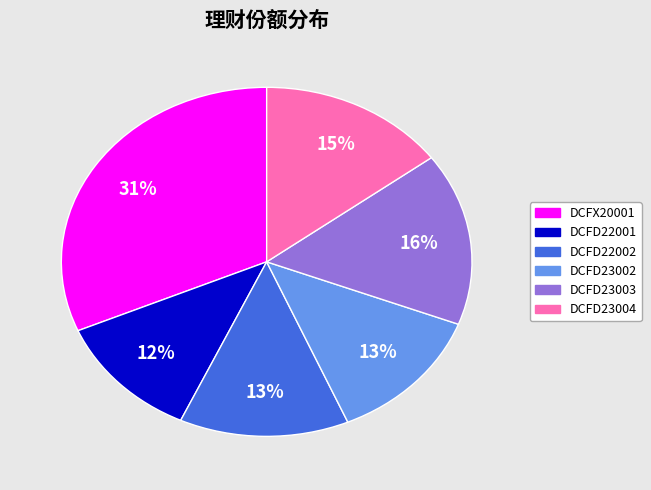

Which slice is the largest?

DCFX20001